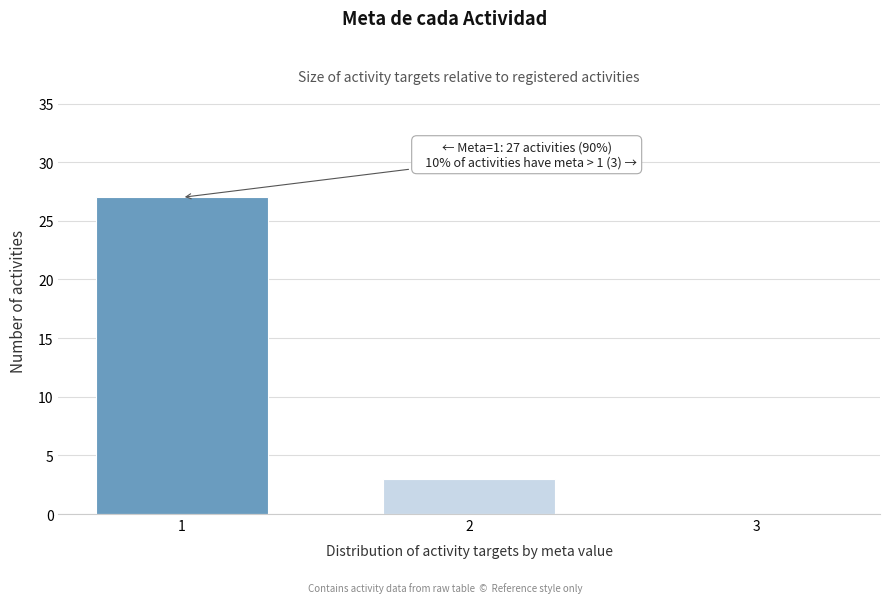

Reading left to right, list all the values displayed in this chart.

1=27	2=3	3=0